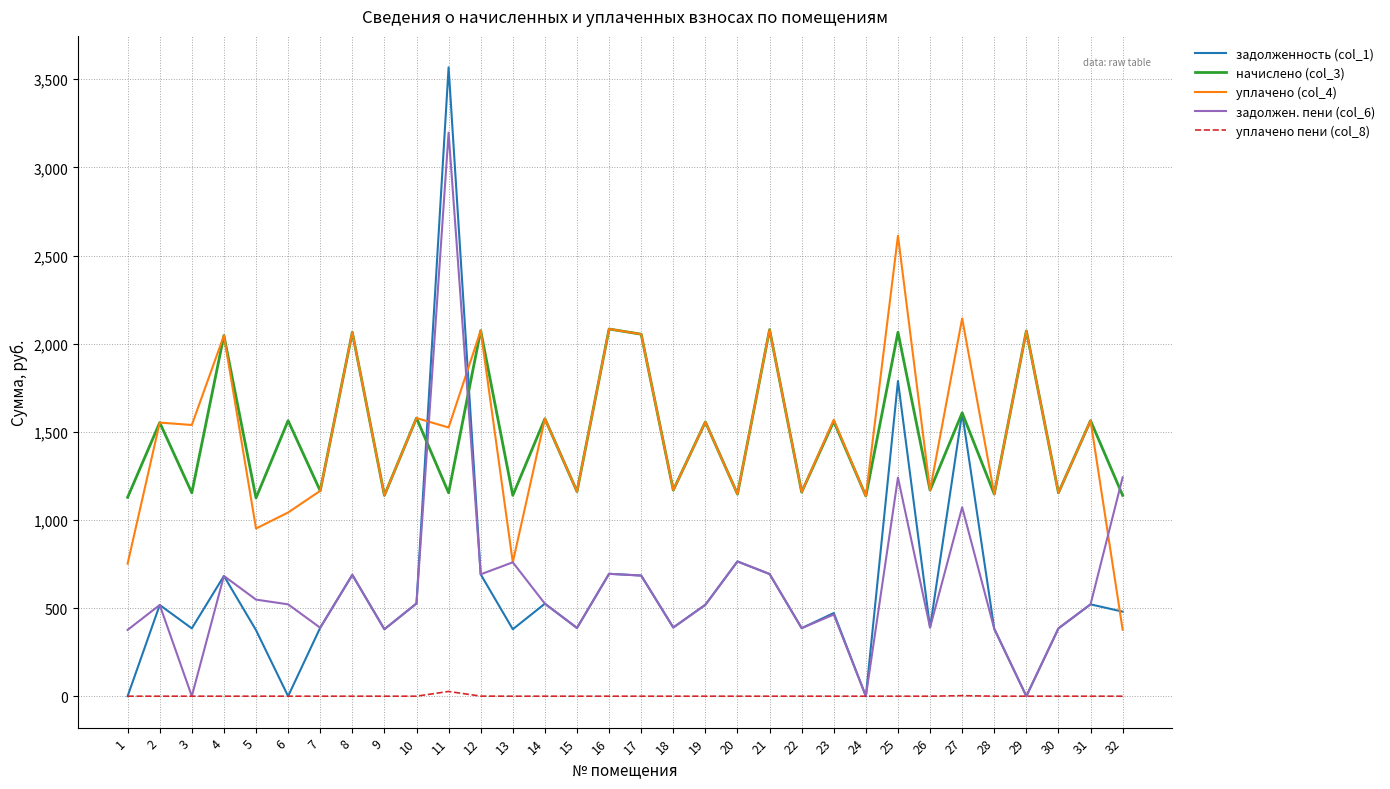

Which series has the widest spread of values?

задолженность (col_1)